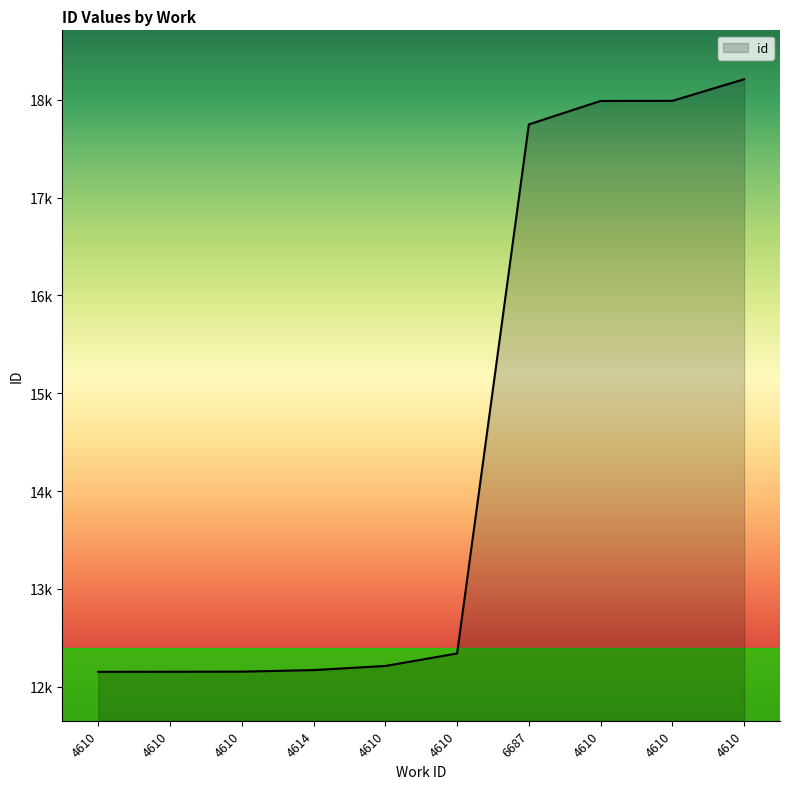

Which has a higher value, 4610 or 4610?

4610